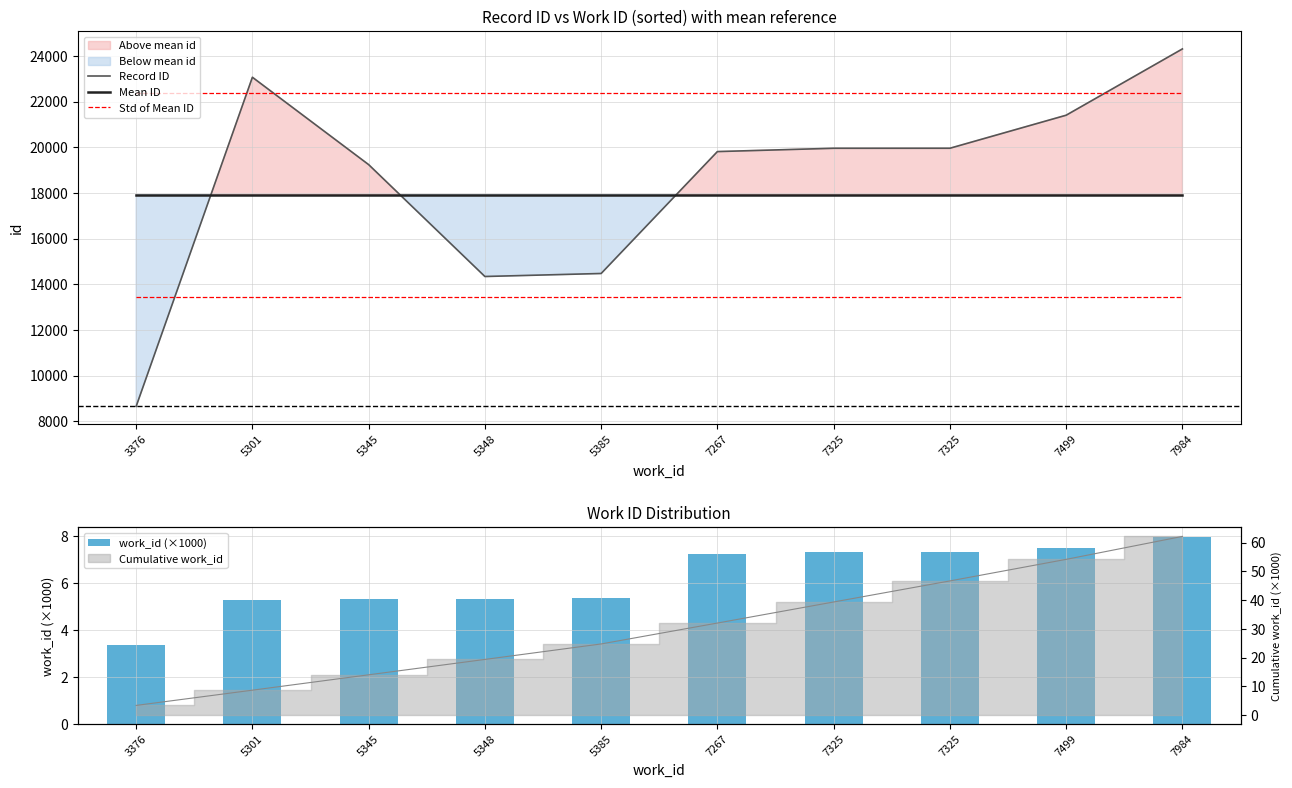

What is the difference between the second highest and second lowest values in the Record ID series?

8723.0